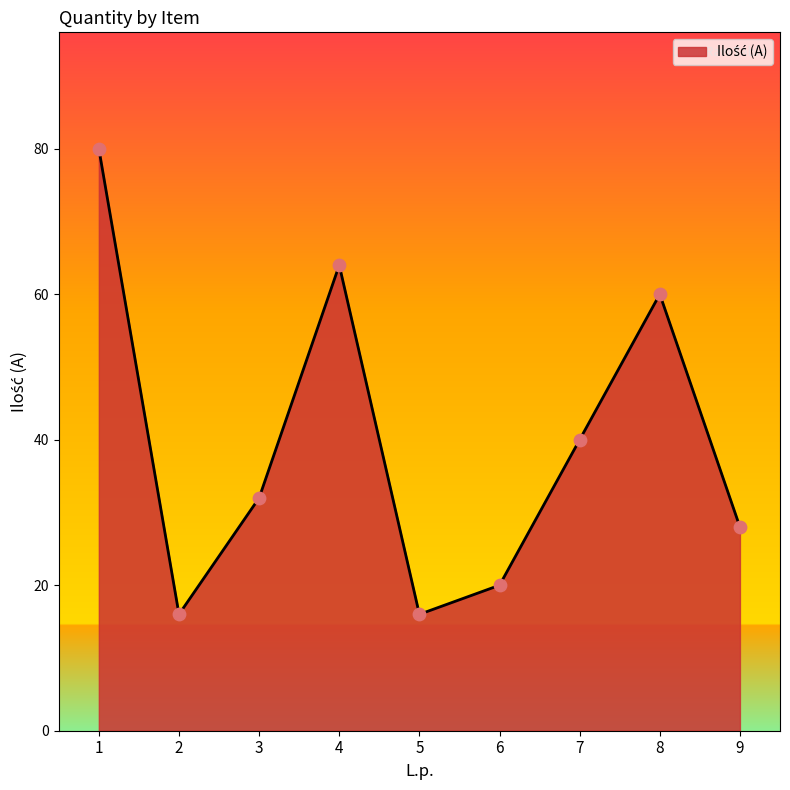

What is the change in value from 3 to 8?

+28